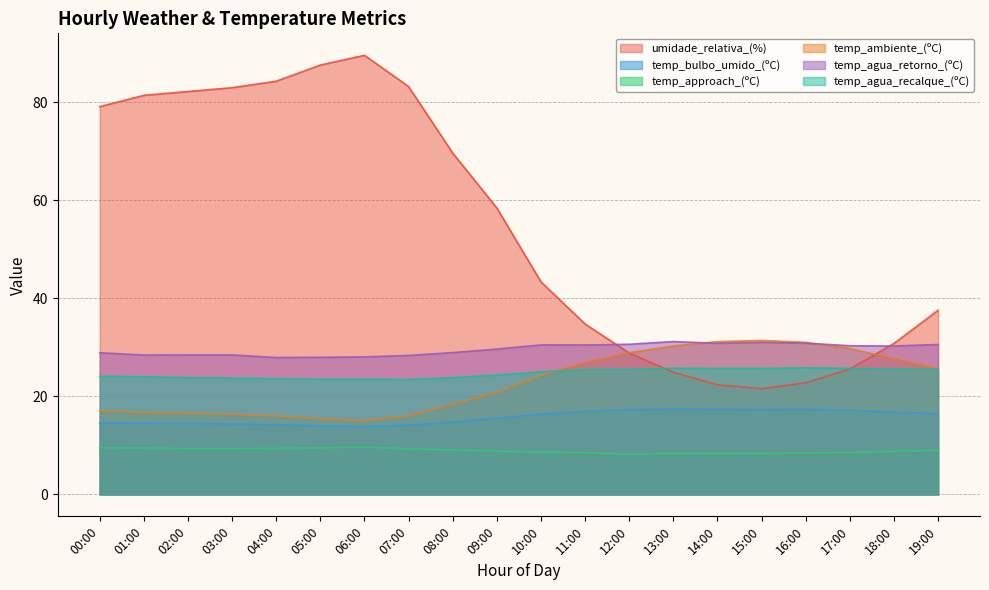

What is the minimum value for temp_ambiente_(ºC)?

15.0